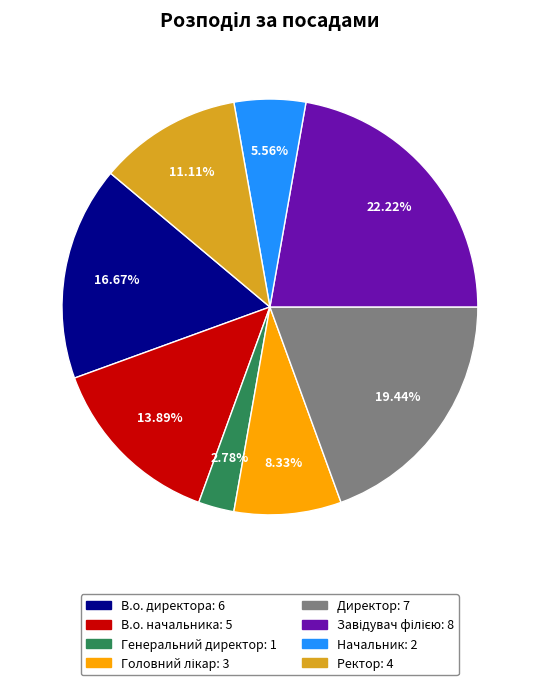

What percentage is the Директор slice, to the nearest percent?

19%